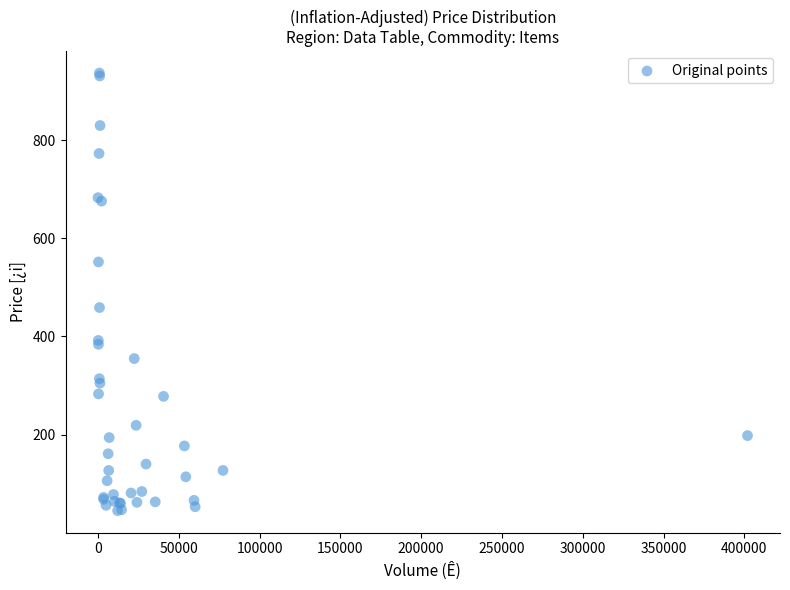

What Y value in the scatter plot is closest to 491?

459